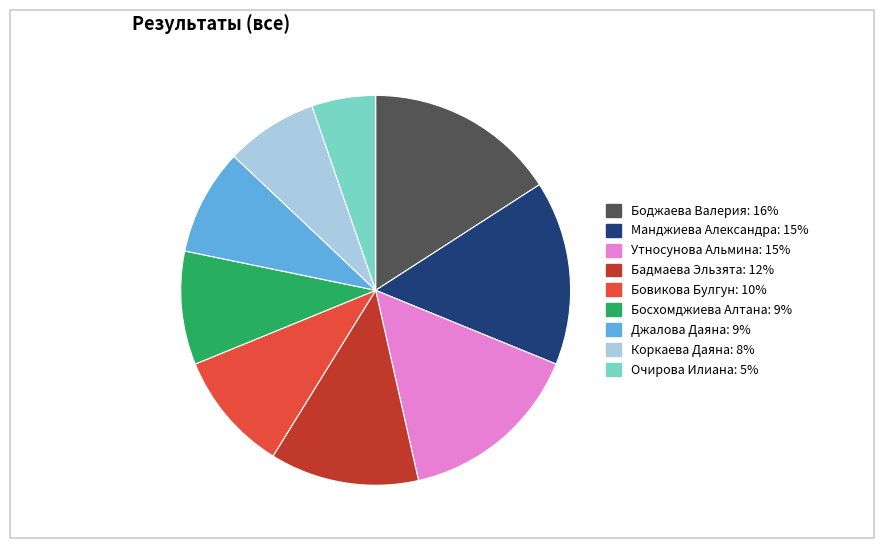

Approximately how many times larger is the value at Манджиева Александра compared to Босхомджиева Алтана?

1.6